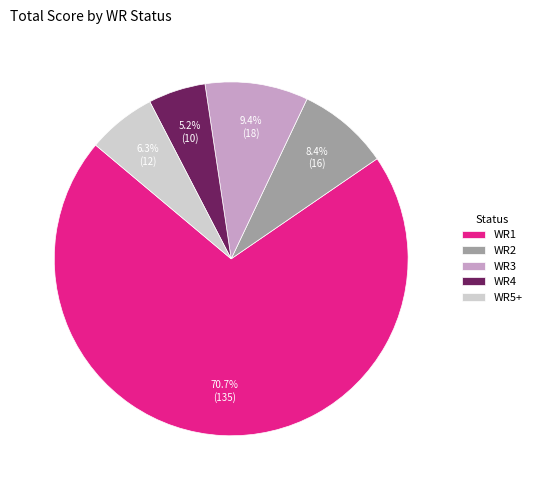

What percentage is NOT represented by WR2?

91.6%